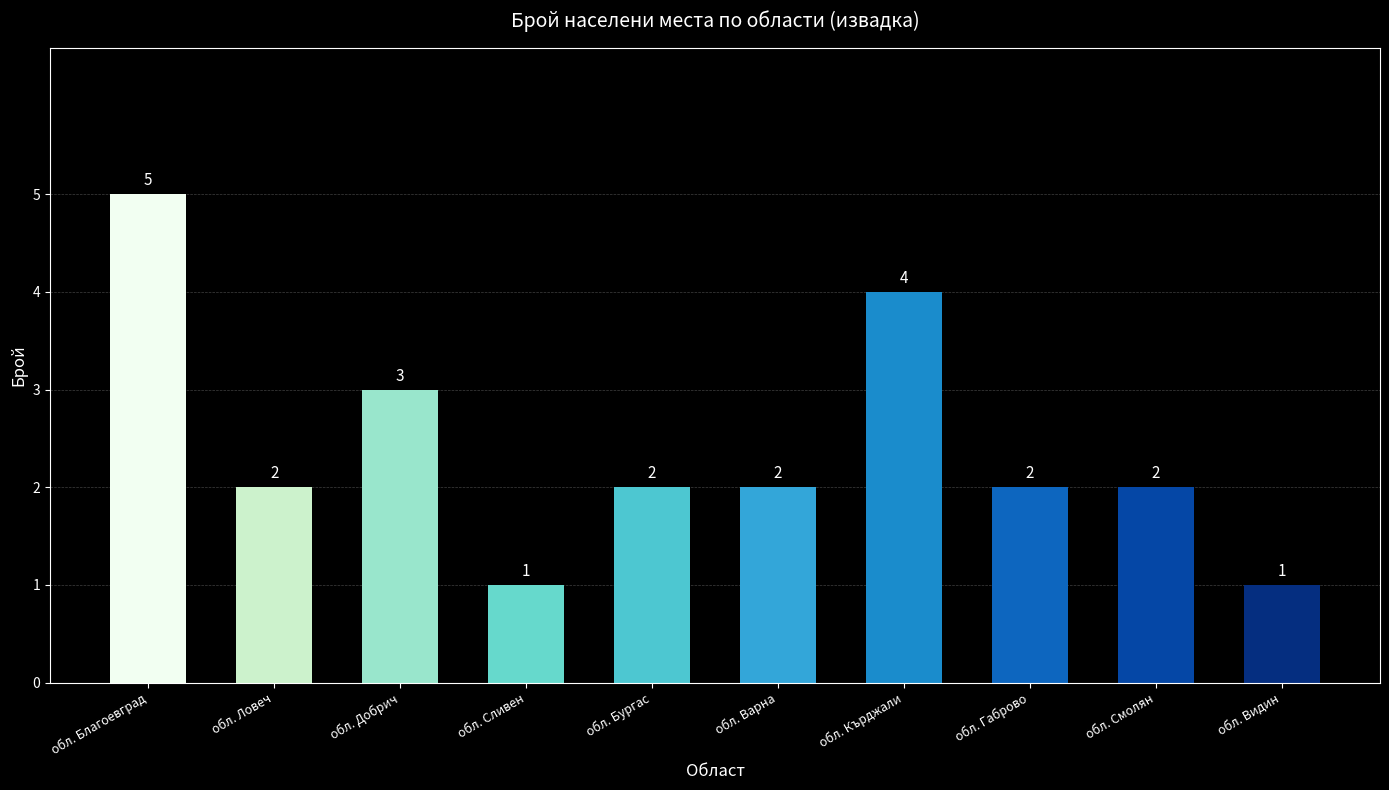

How many bars are there in total?

10